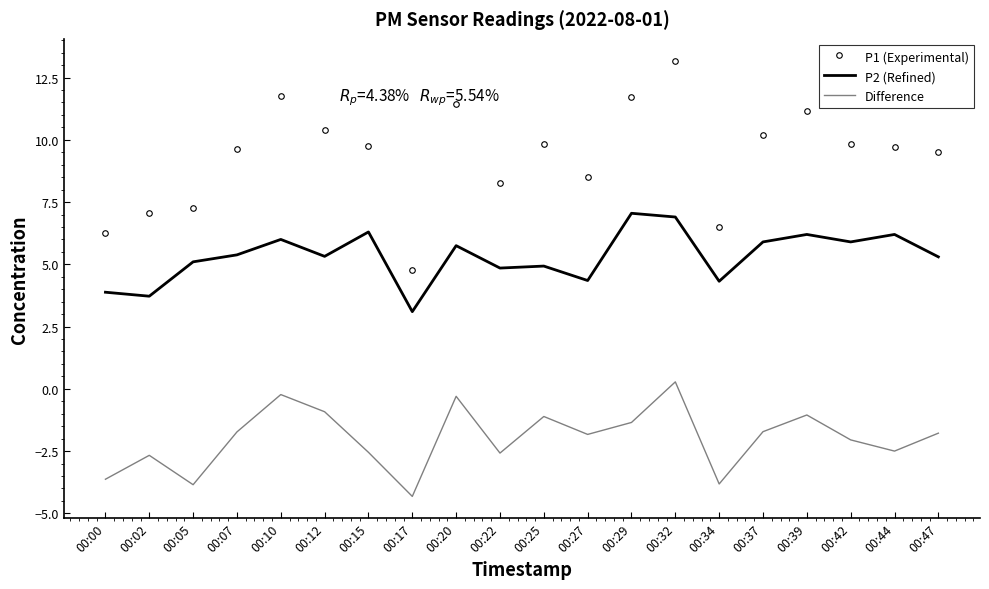

At 00:27, list the series in order from largest to smallest.

P1 (Experimental), P2 (Refined), Difference